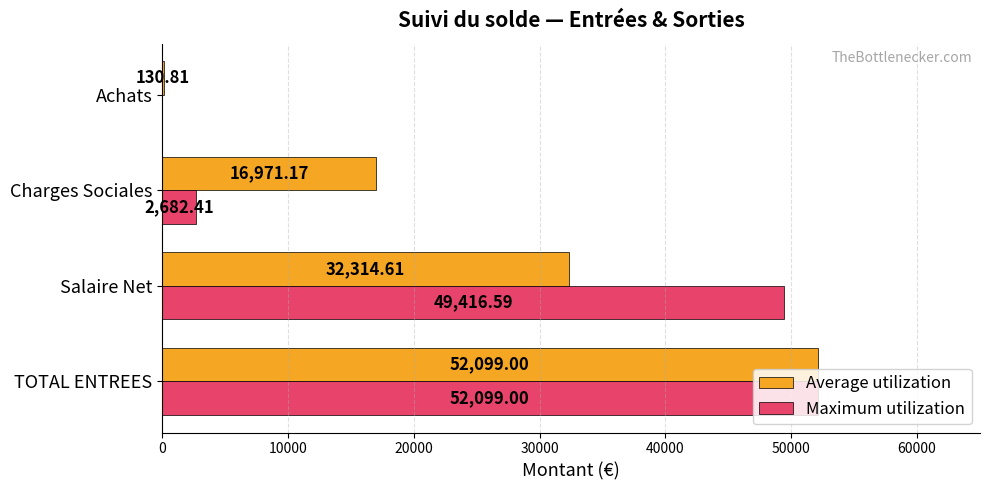

Which label corresponds to the largest value in the chart?

TOTAL ENTREES